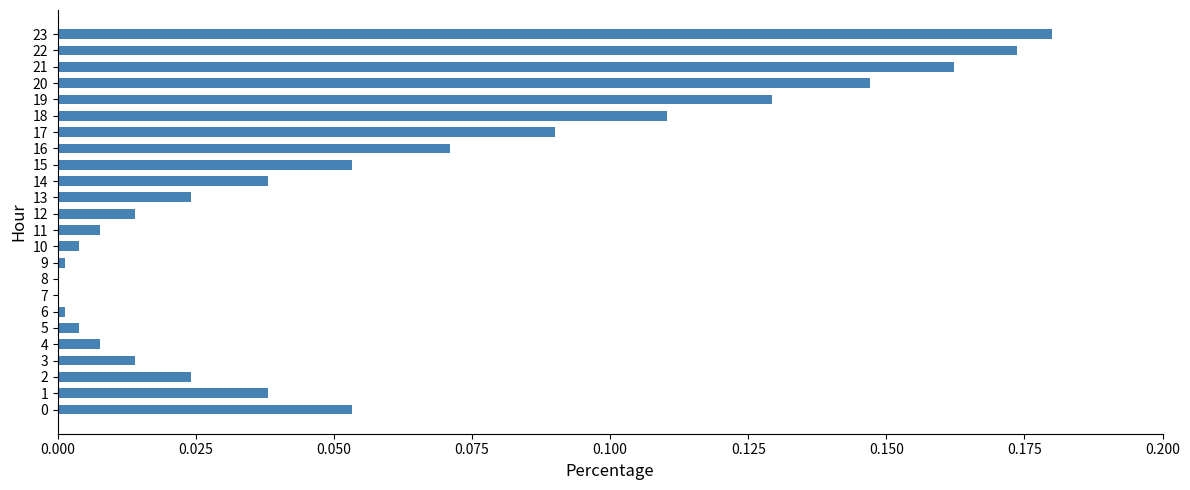

Which has a higher value, 13 or 7?

13